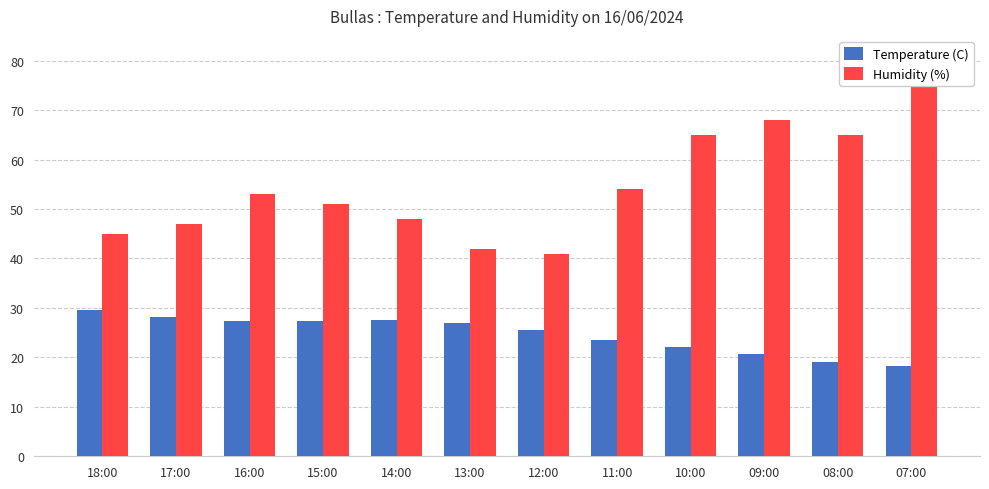

Reading left to right, extract all data points from this chart.

Temperature (C): 29.6	28.1	27.3	27.3	27.5	26.9	25.5	23.6	22.1	20.6	19.0	18.2
Humidity (%): 45.0	47.0	53.0	51.0	48.0	42.0	41.0	54.0	65.0	68.0	65.0	76.0